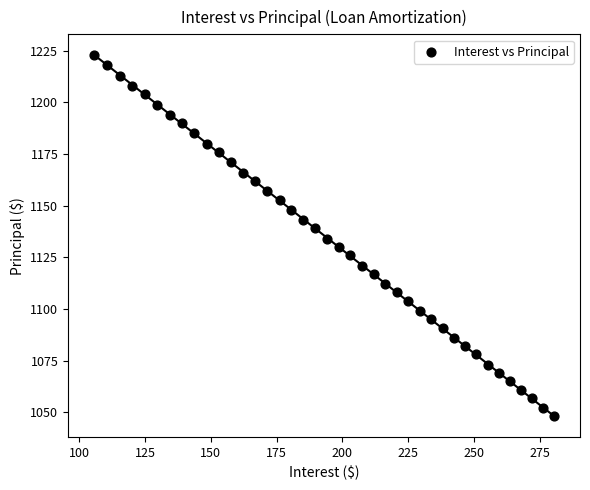

What is the range of Y values (max minus min)?

175